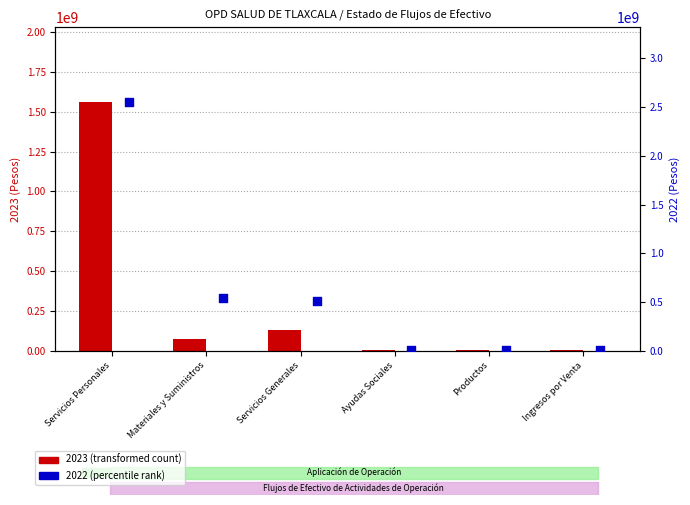

Which series reaches the maximum Y coordinate?

2022